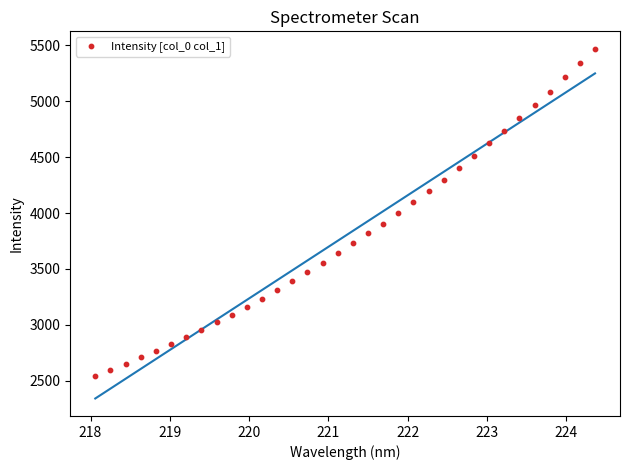

What is the range of X values (max minus min)?

6.3